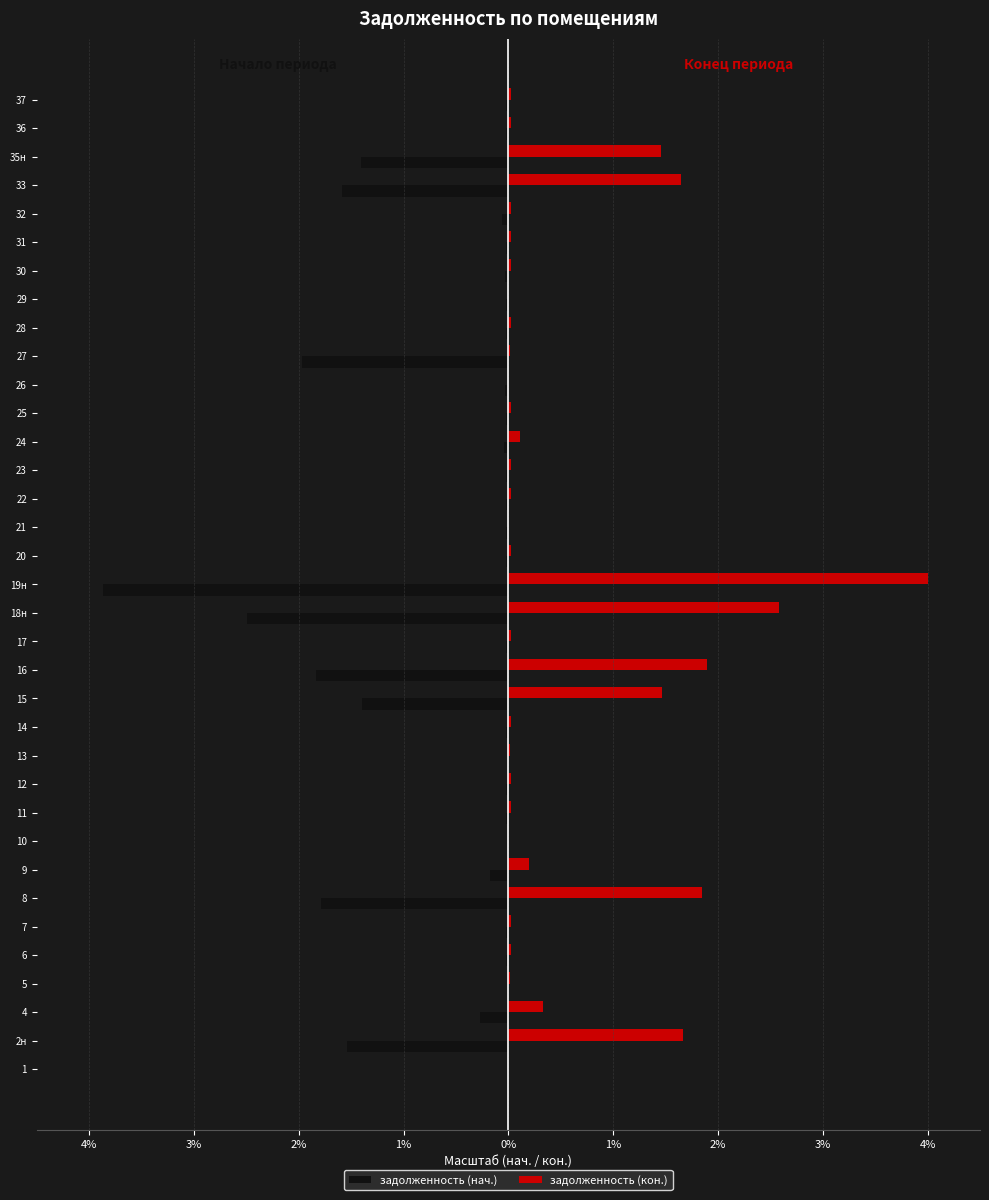

What are all the series names shown in the legend?

задолженность (нач.), задолженность (кон.)